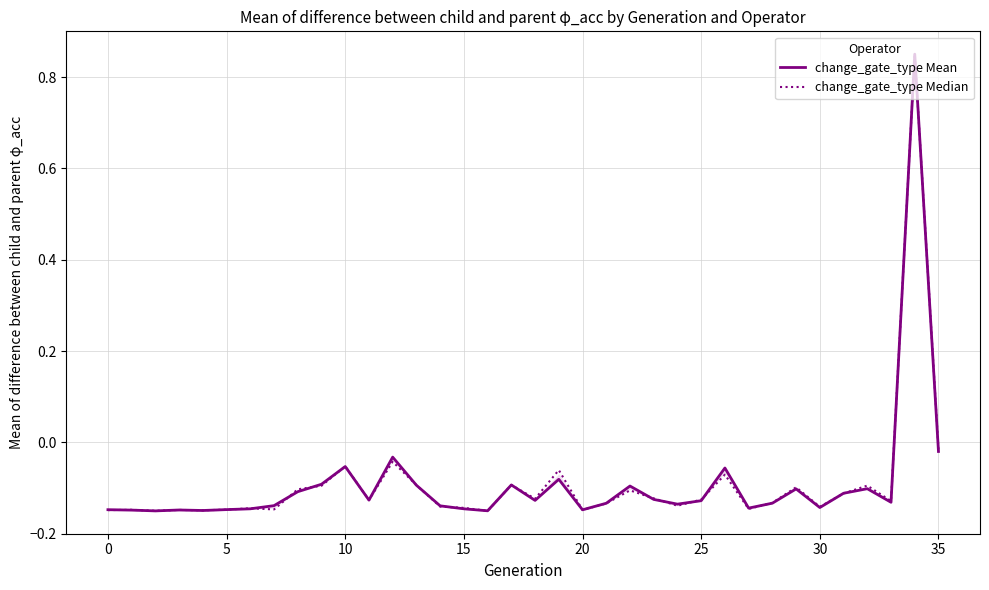

How many data points in change_gate_type Mean are less than 0?

35